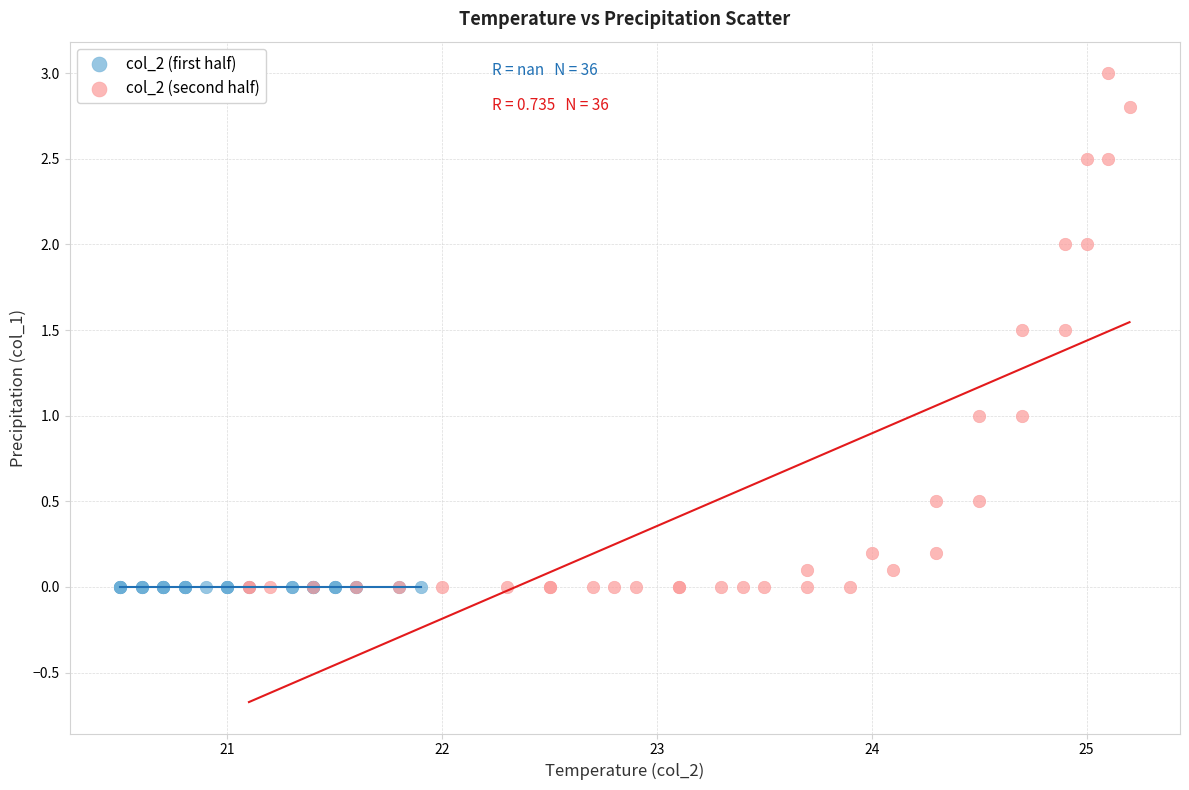

Which series contains the highest Y value?

col_2 (second half)